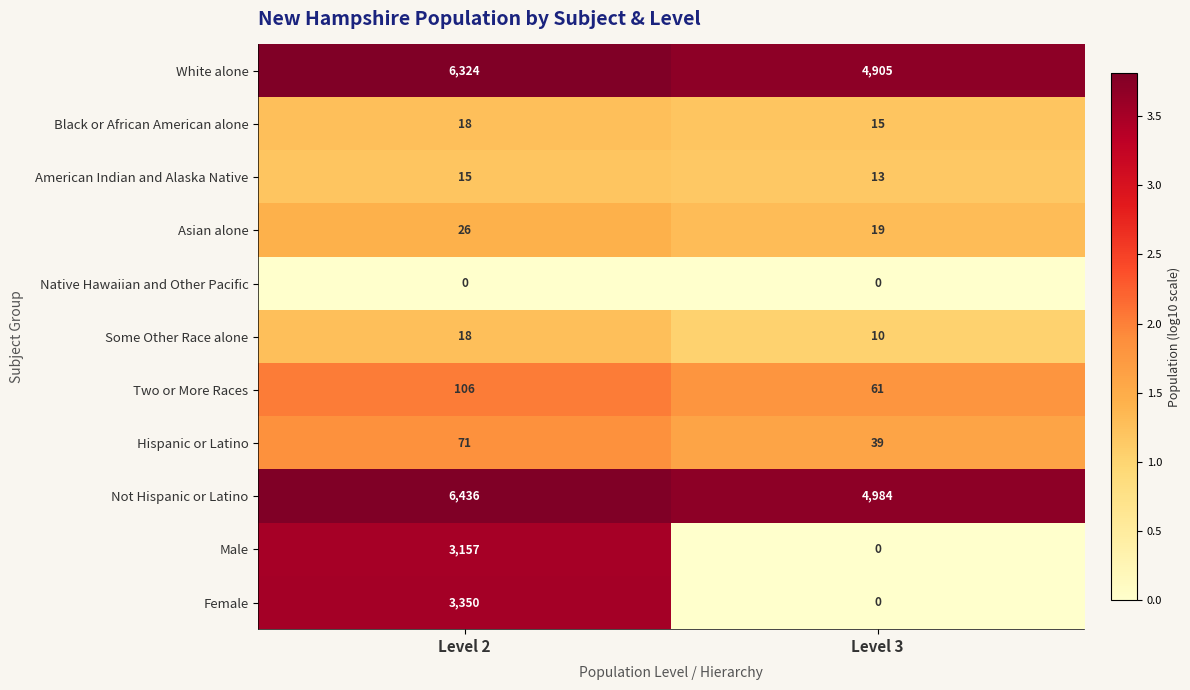

Where is White alone nearest to the value 5614?

Level 3